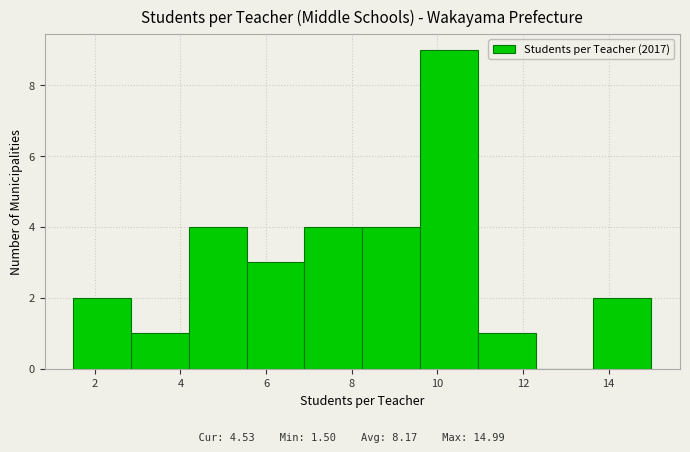

Over which range of the x-axis is the bar tallest?

9.6 to 11.0